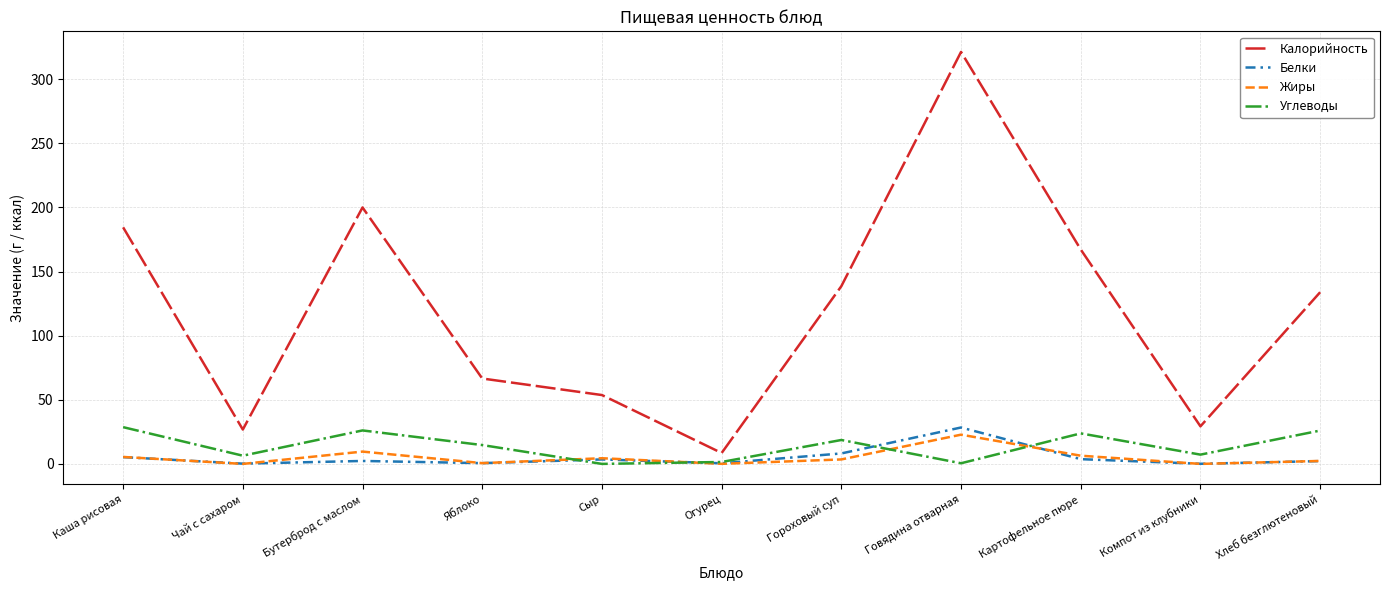

Which series has the largest range (max minus min)?

Калорийность